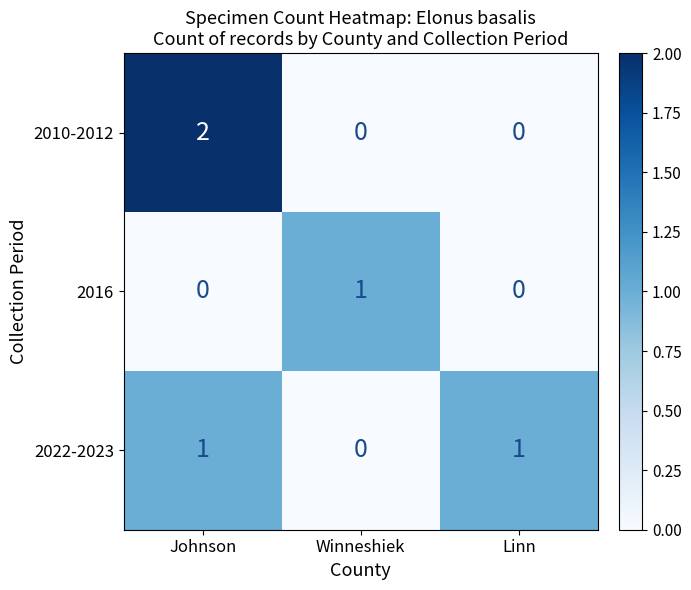

What is the difference between the highest and lowest values at Linn?

1